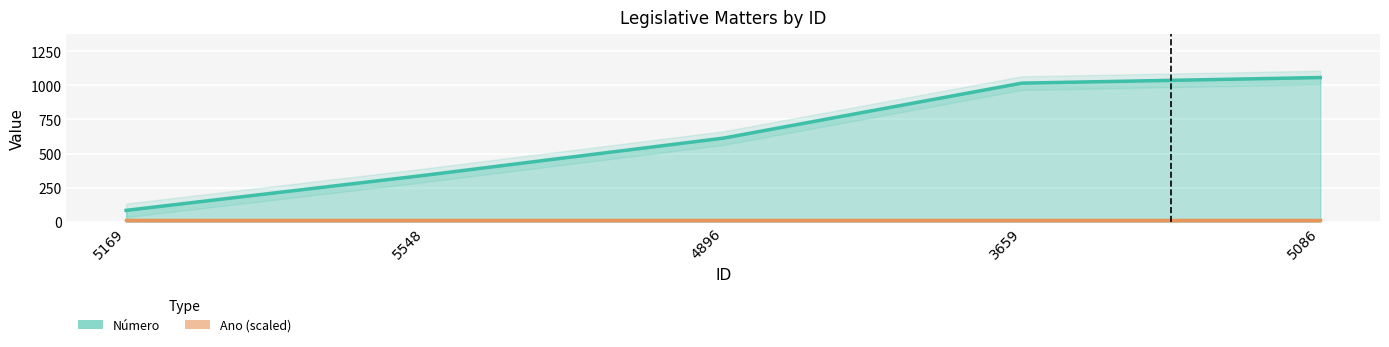

Reading left to right, what are all the values shown in this chart?

5169=84	5548=341	4896=613	3659=1016	5086=1057